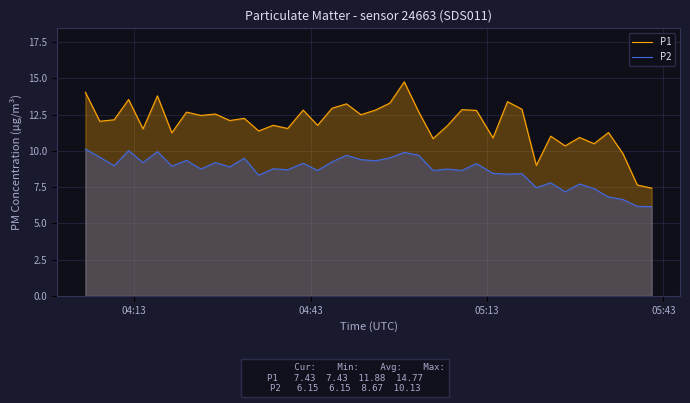

Reading left to right, transcribe all the data shown in this chart.

P1: 14.1	12.1	12.2	13.6	11.5	13.8	11.2	12.7	12.4	12.6	12.1	12.2	11.4	11.8	11.6	12.8	11.8	12.9	13.2	12.5	12.8	13.3	14.8	12.7	10.8	11.8	12.8	12.8	10.9	13.4	12.9	9.0	11.0	10.3	10.9	10.5	11.3	9.8	7.7	7.4
P2: 10.1	9.6	9.0	10.0	9.2	9.9	8.9	9.3	8.8	9.2	8.9	9.5	8.3	8.8	8.7	9.2	8.7	9.2	9.7	9.4	9.3	9.5	9.9	9.7	8.7	8.8	8.7	9.1	8.4	8.4	8.4	7.5	7.8	7.2	7.7	7.4	6.8	6.7	6.2	6.2